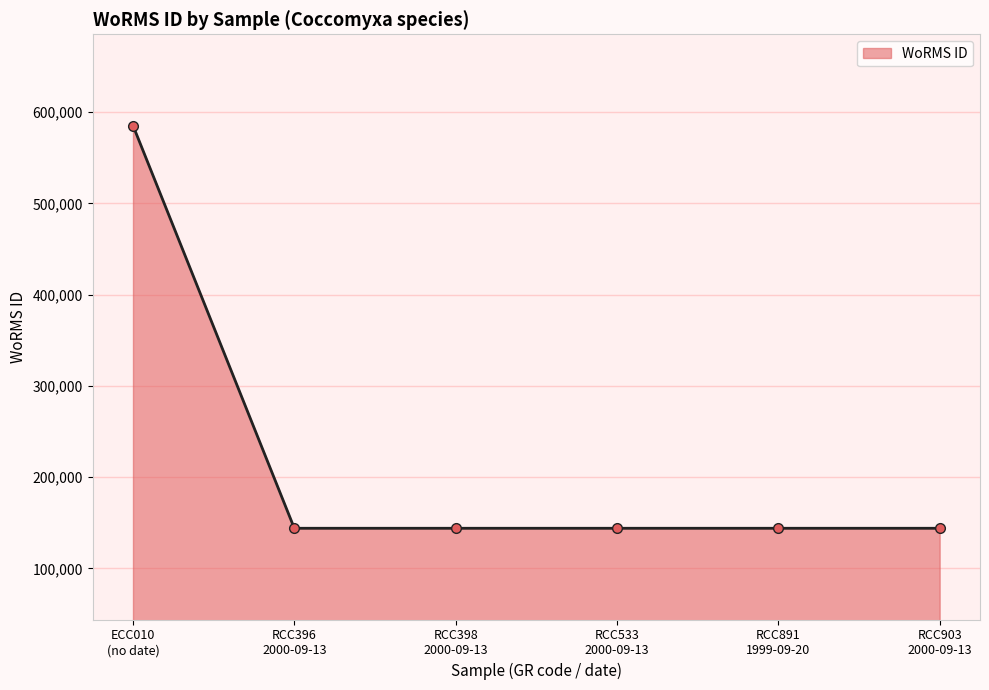

What is the sum of all values?

1305138